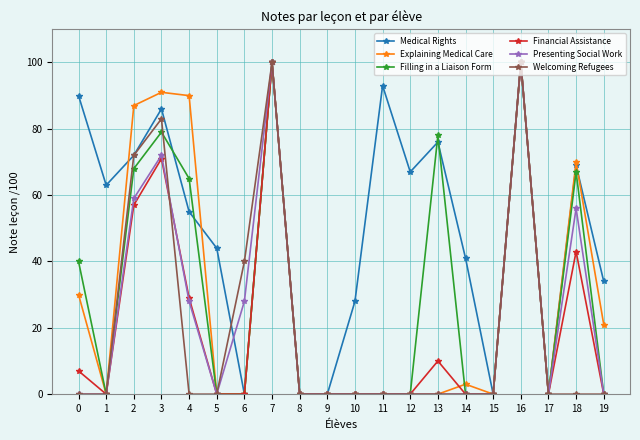

The value of Filling in a Liaison Form at 17 is 0. True or false?

True